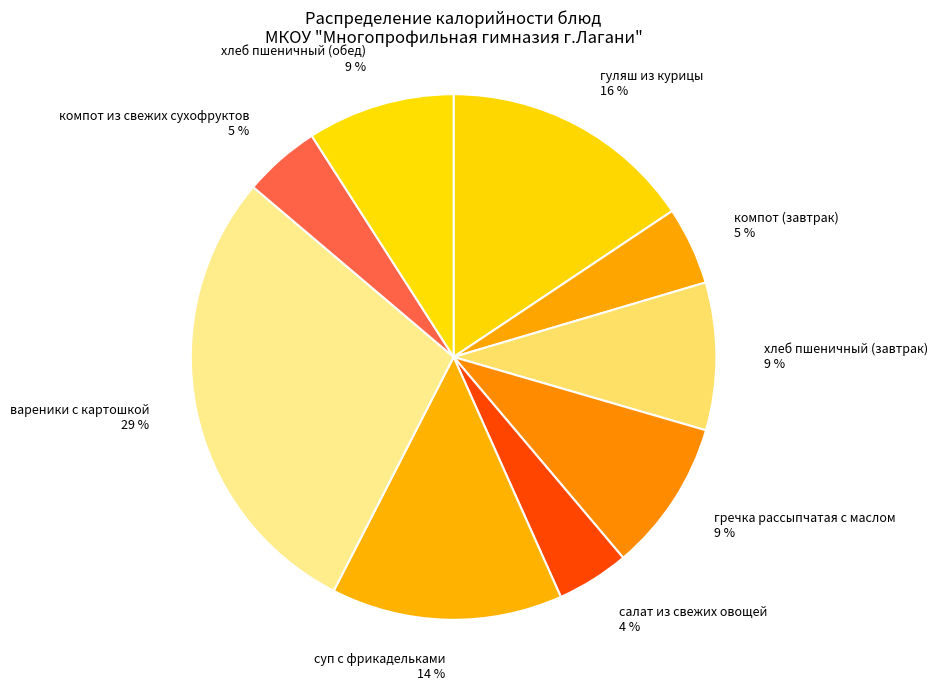

What is the largest slice in the pie chart?

вареники с картошкой